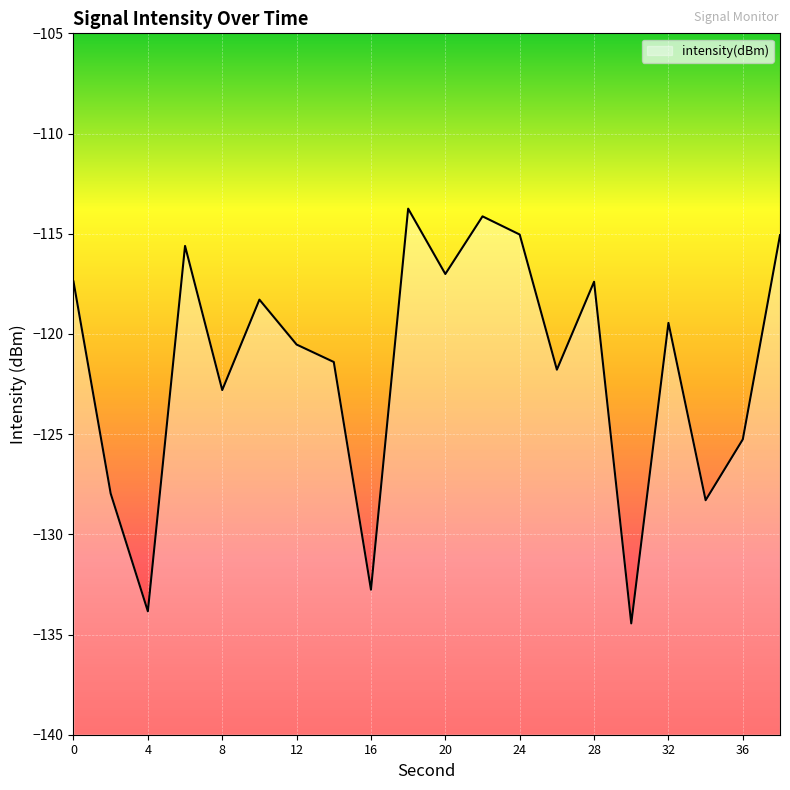

List the labels in order of value, smallest first.

30, 4, 16, 34, 2, 36, 8, 26, 14, 12, 32, 10, 28, 0, 20, 6, 38, 24, 22, 18